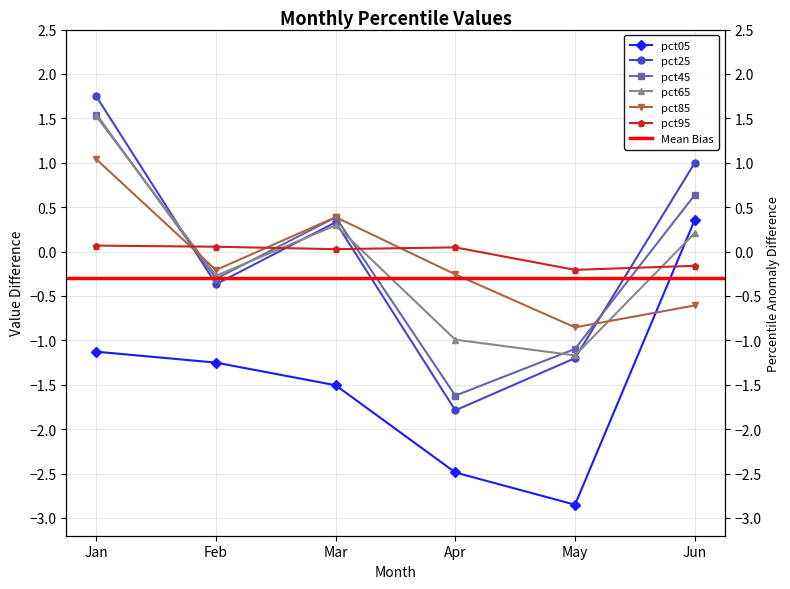

How many data points in pct25 are less than 0?

3